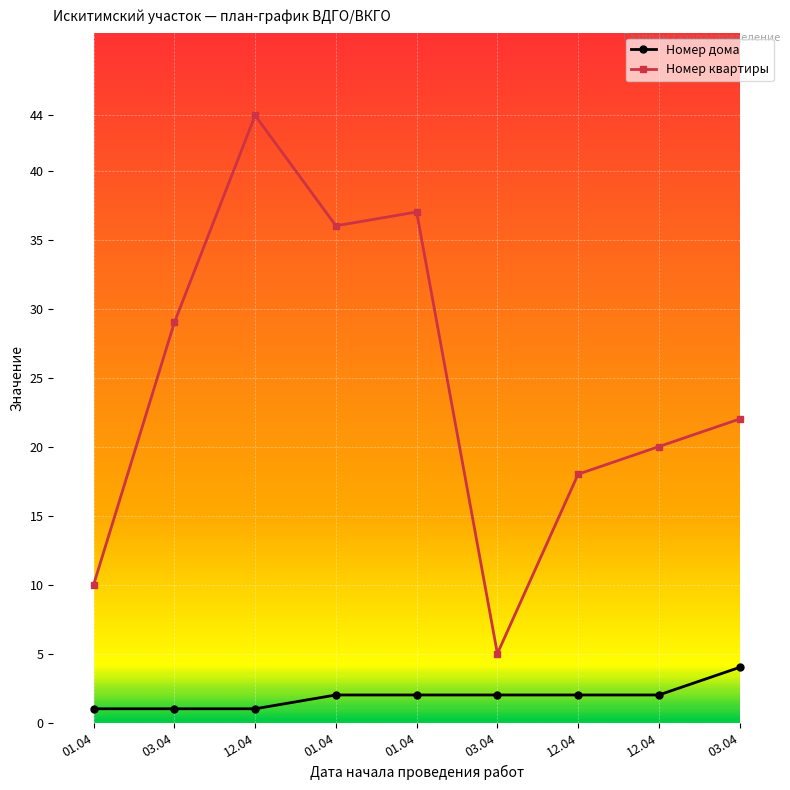

How many lines are shown in the chart?

2